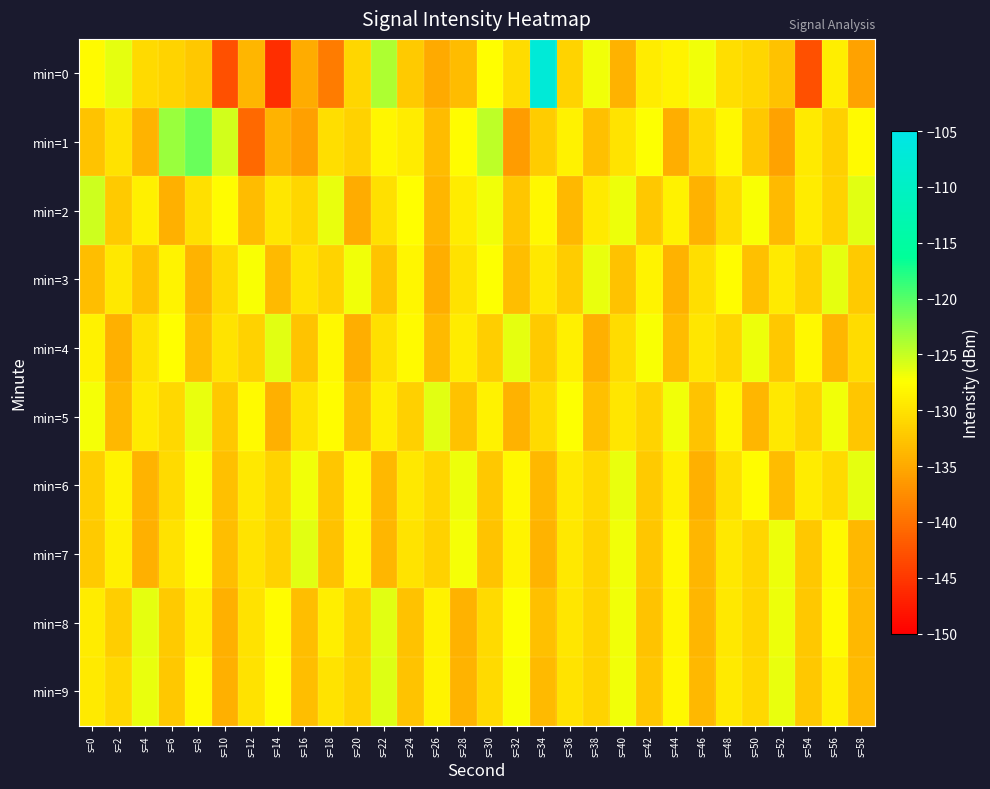

What is the total value across all series at s=50?

-1305.5